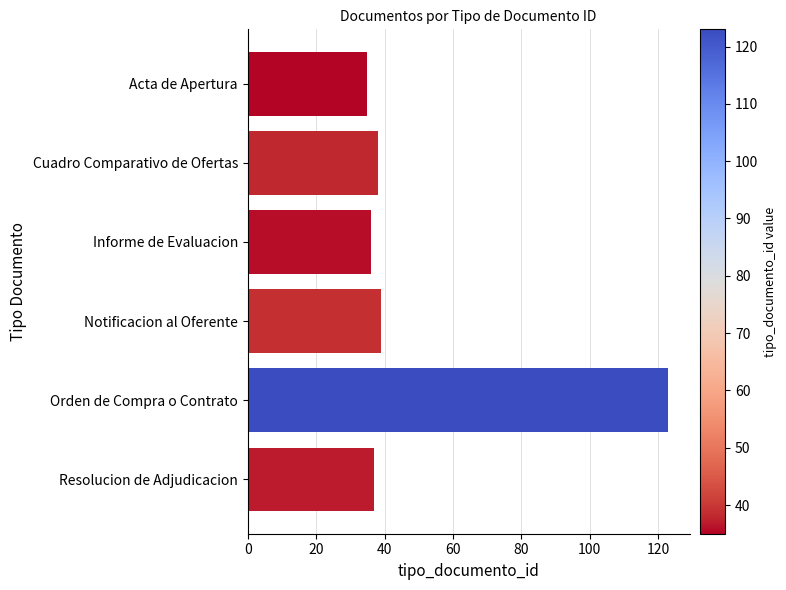

What is the smallest value displayed?

35